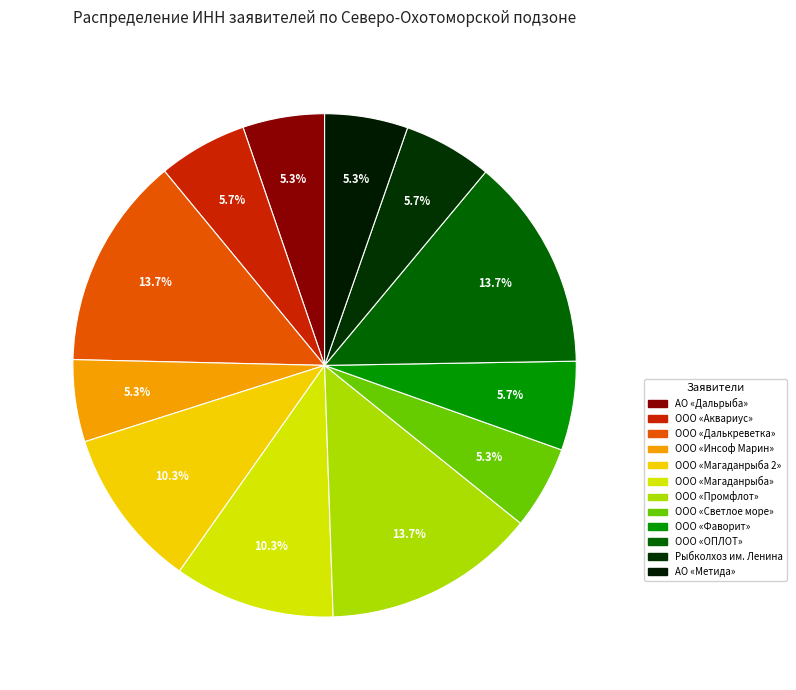

Is Рыбколхоз им. Ленина the majority of the pie?

No